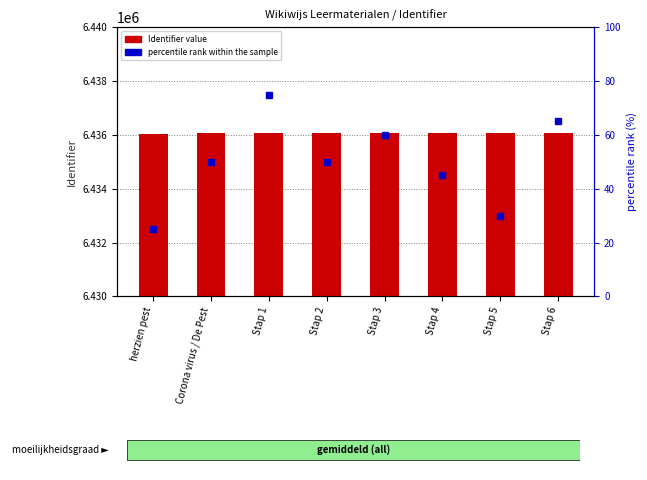

Reading right to left, transcribe all the data shown in this chart.

Identifier value: 6436077	6436073	6436071	6436068	6436065	6436062	6436059	6436050
percentile rank within the sample: 65	30	45	60	50	75	50	25